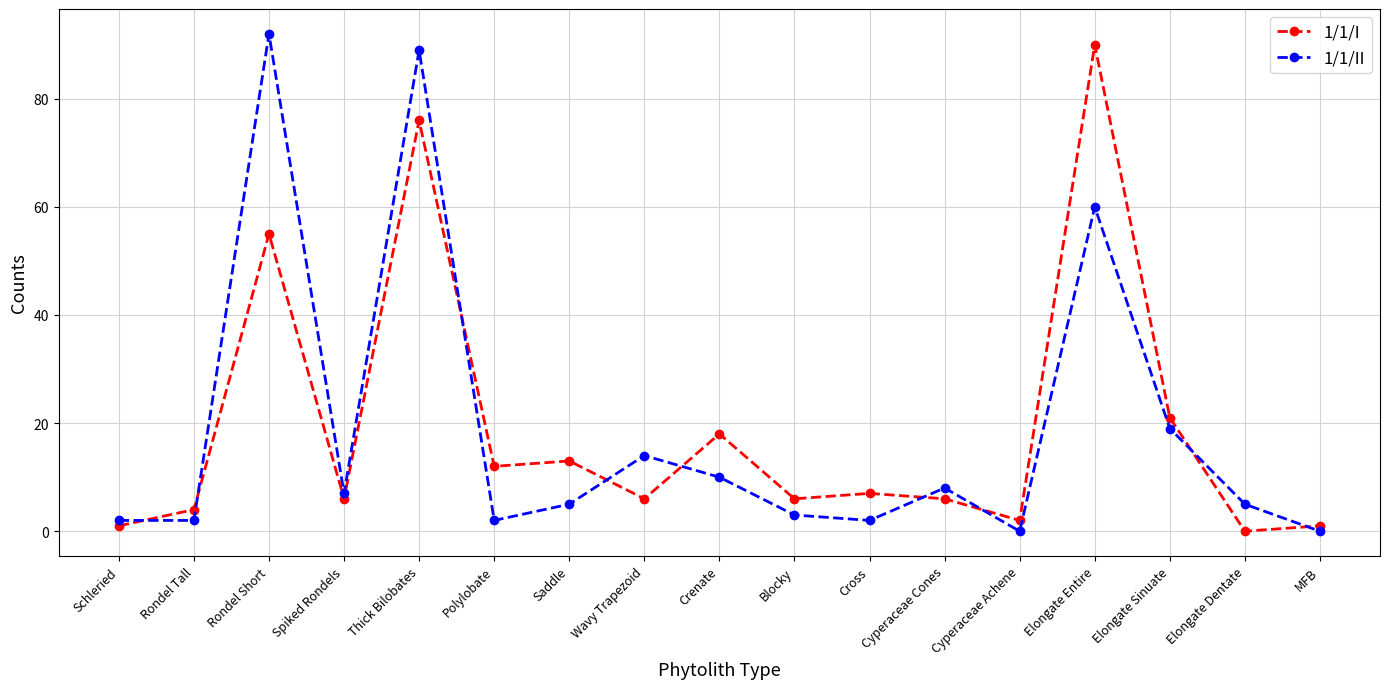

In 1/1/I, how many points are higher than both neighbors (excluding endpoints)?

6